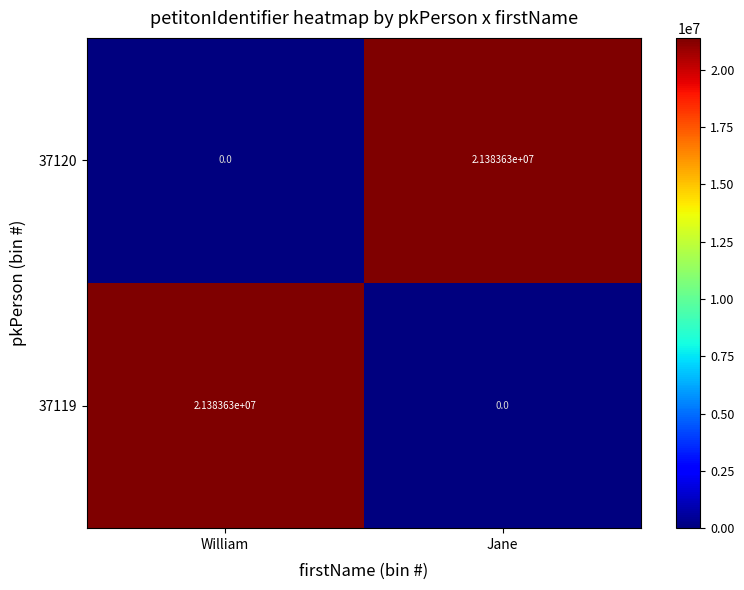

What is the difference between the highest and lowest values at William?

21383630